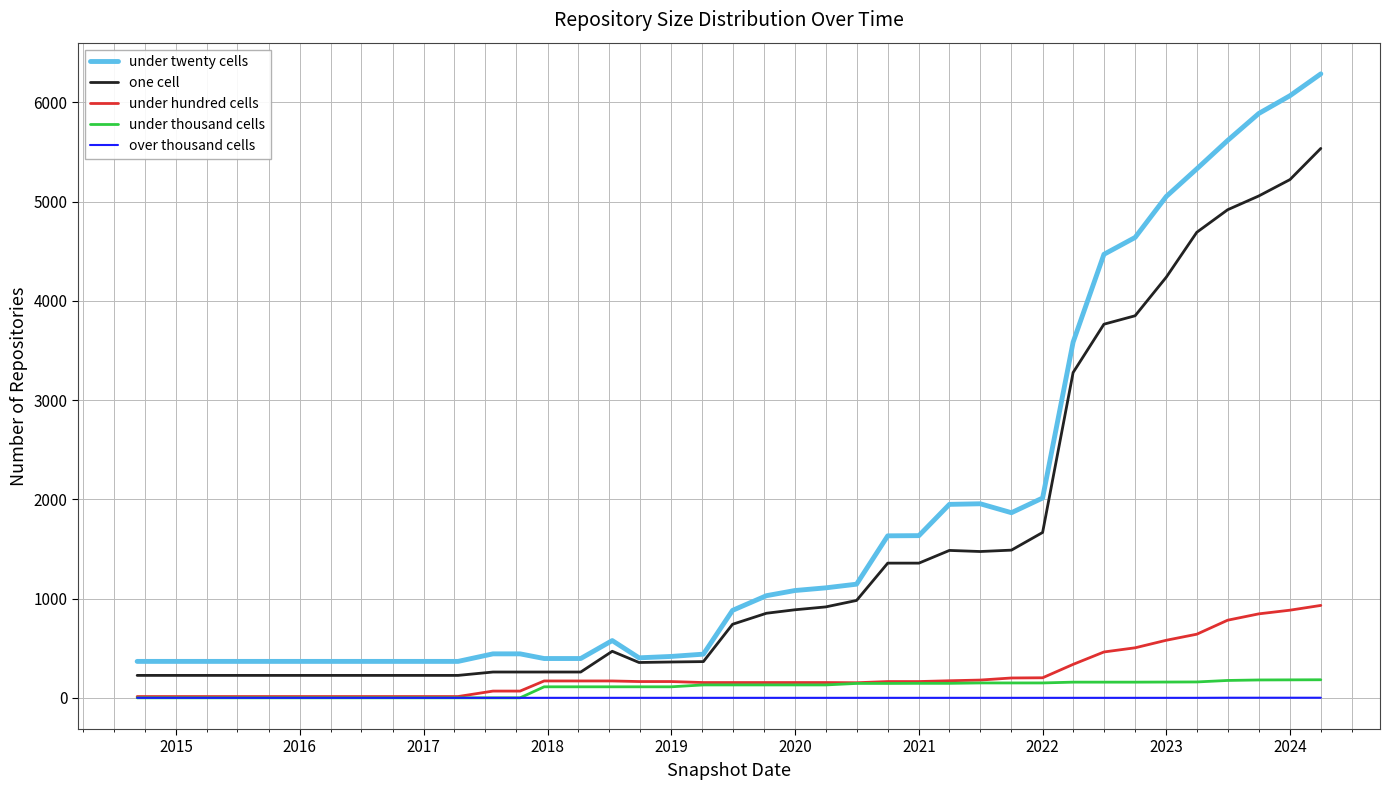

What is the greatest value displayed?

6286